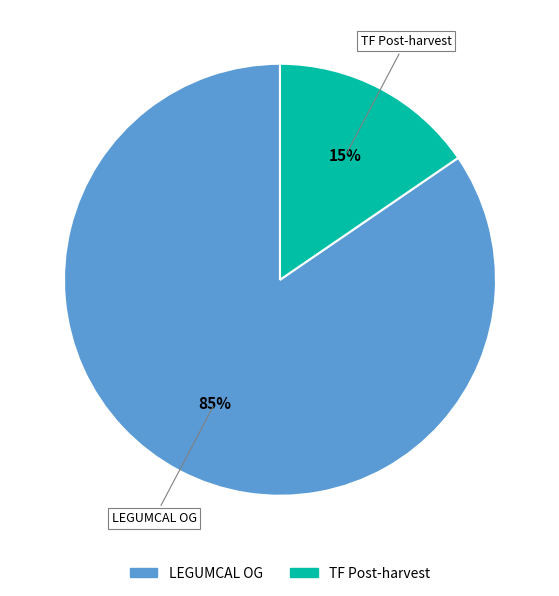

Is it true that LEGUMCAL OG is 76% of the pie?

False